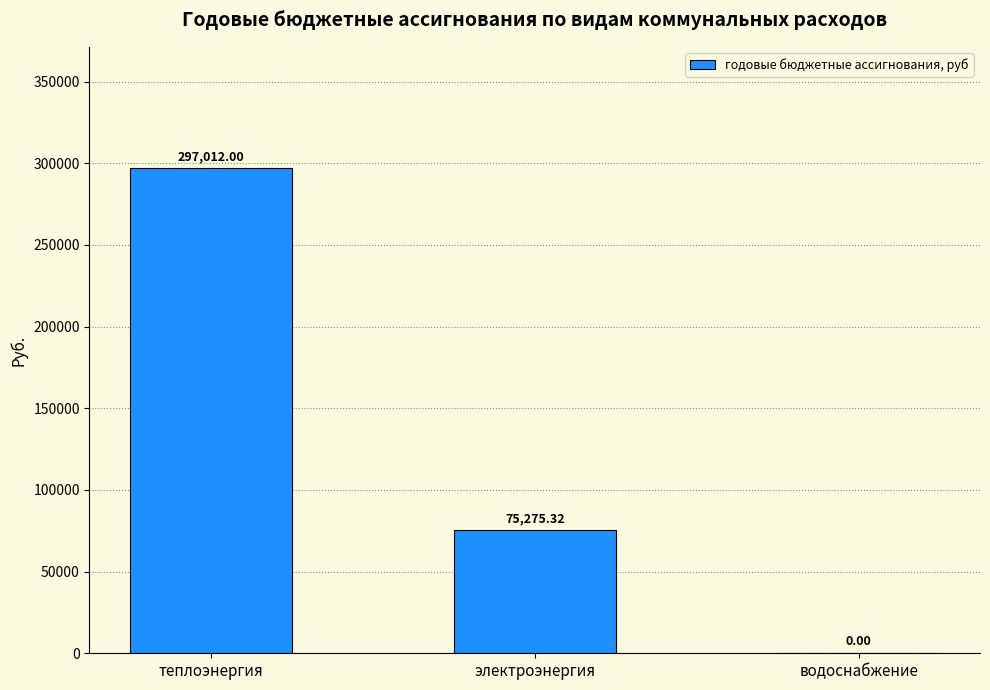

Is it true that the value at теплоэнергия is 84692.1?

False